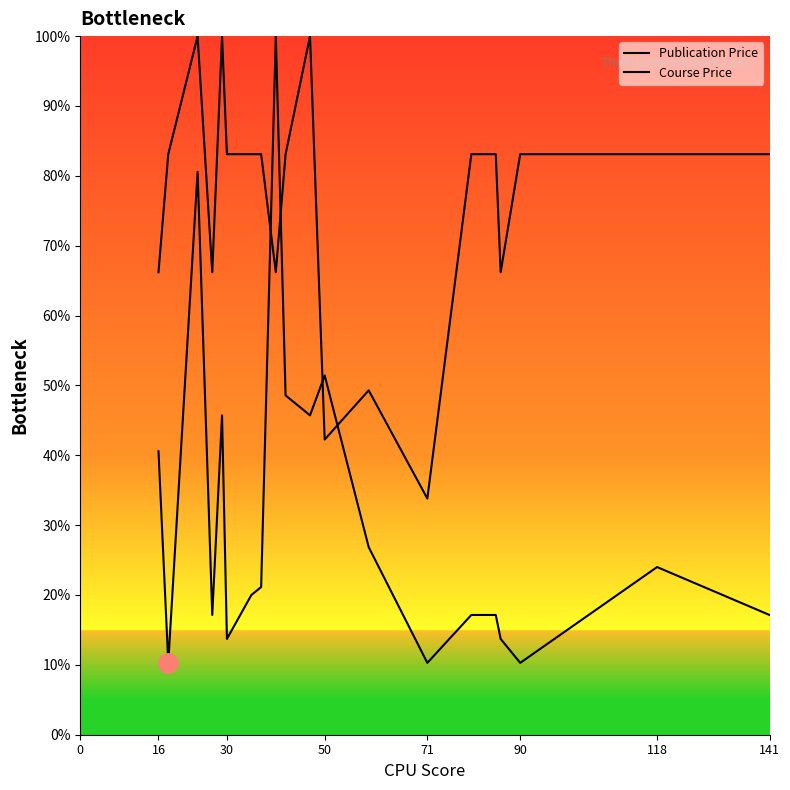

Reading left to right, transcribe all the data shown in this chart.

Publication Price: 40.6	10.3	80.6	17.1	45.7	13.7	20.0	21.1	100.0	48.6	45.7	51.4	26.9	10.3	17.1	17.1	13.7	10.3	24.0	17.1
Course Price: 66.2	83.1	100.0	66.2	100.0	83.1	83.1	83.1	66.2	83.1	100.0	42.3	49.3	33.8	83.1	83.1	66.2	83.1	83.1	83.1